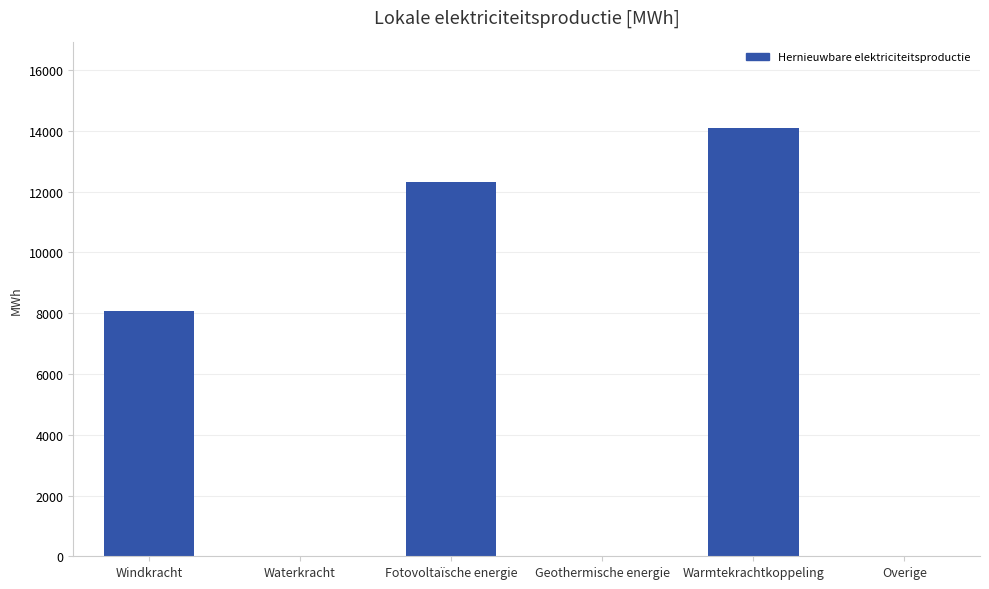

Where is the data nearest to the value 7047?

Windkracht